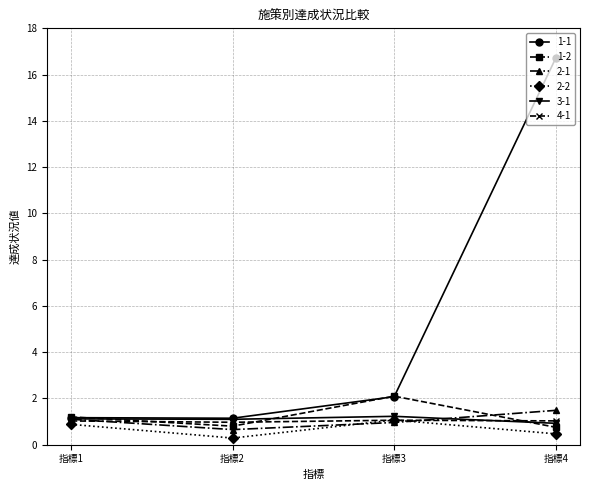

How many lines are shown in the chart?

6